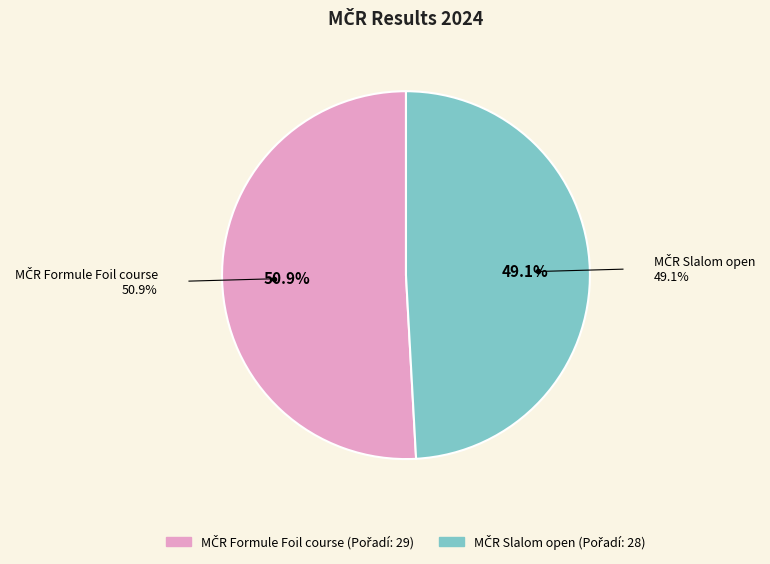

Is there a majority slice in this chart?

Yes